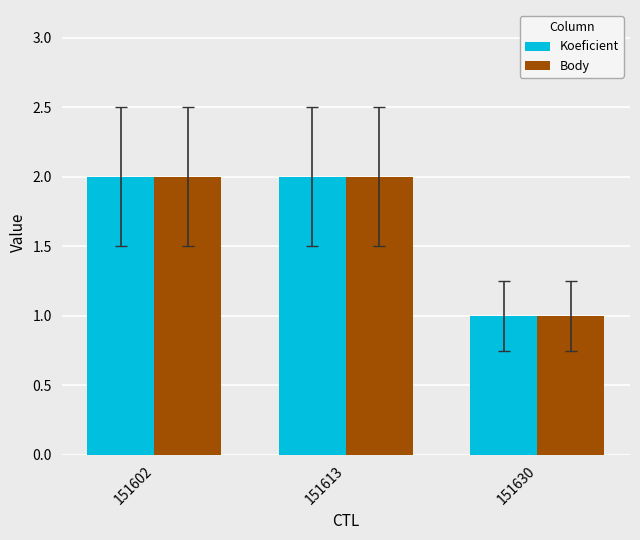

How many data points does each series have?

3